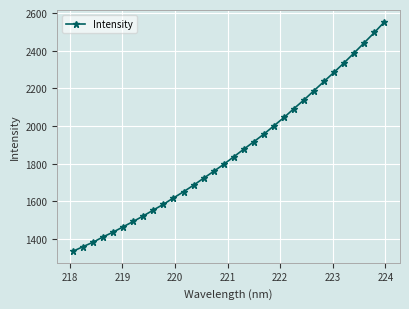

How many data points are above 1837?

16